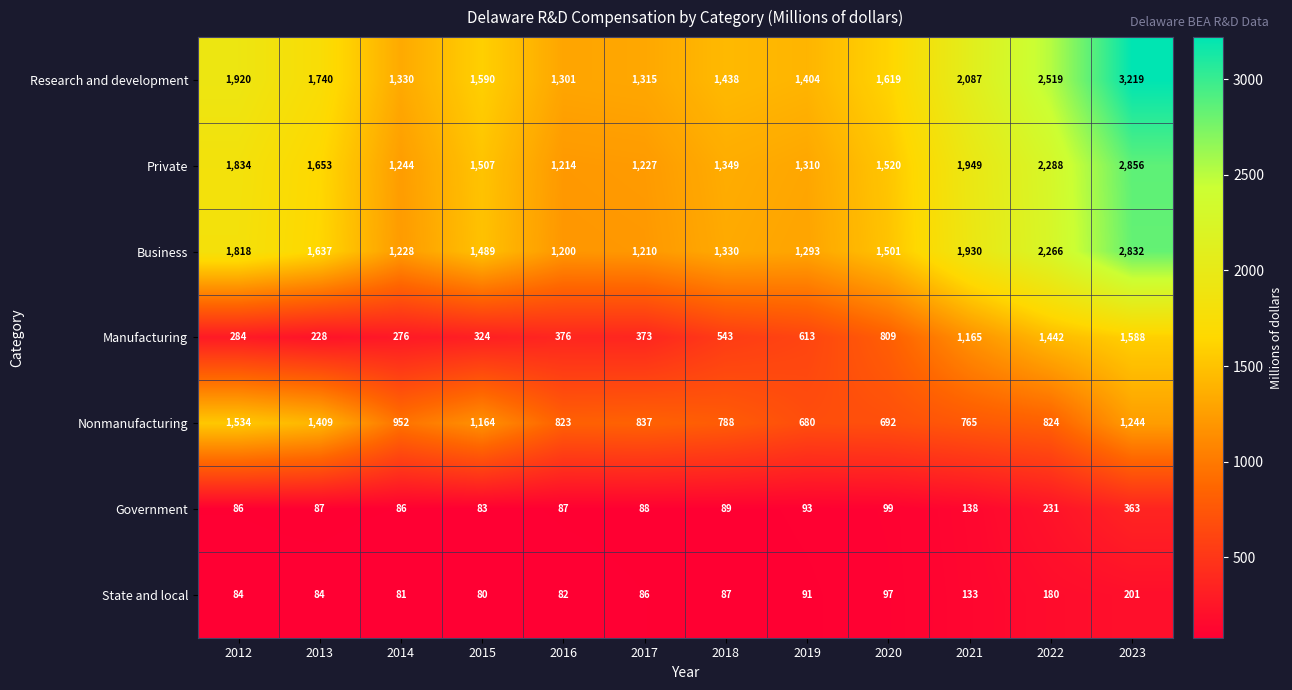

What is the difference between the second highest and minimum values in the Government series?

148